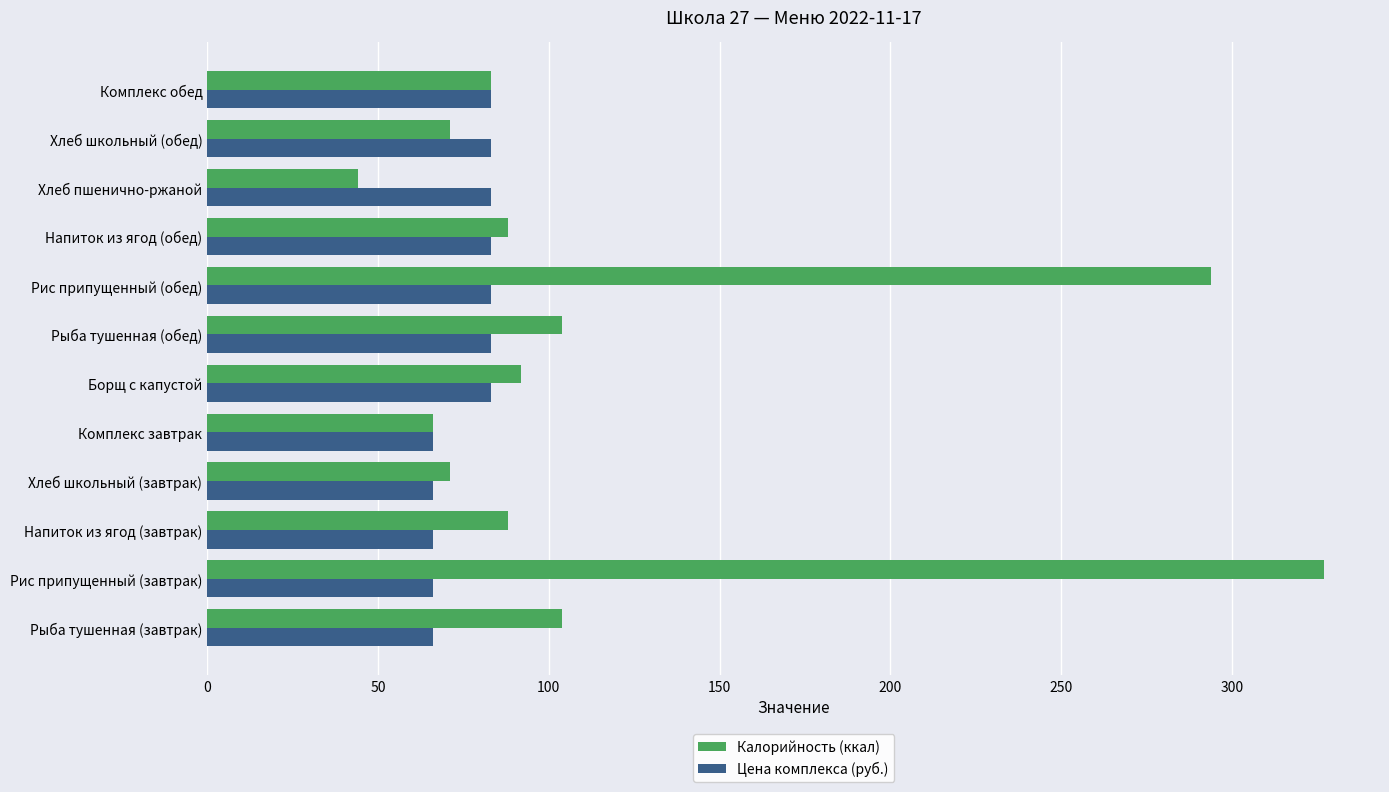

What is the difference between the second highest and minimum values in the Цена комплекса (руб.) series?

17